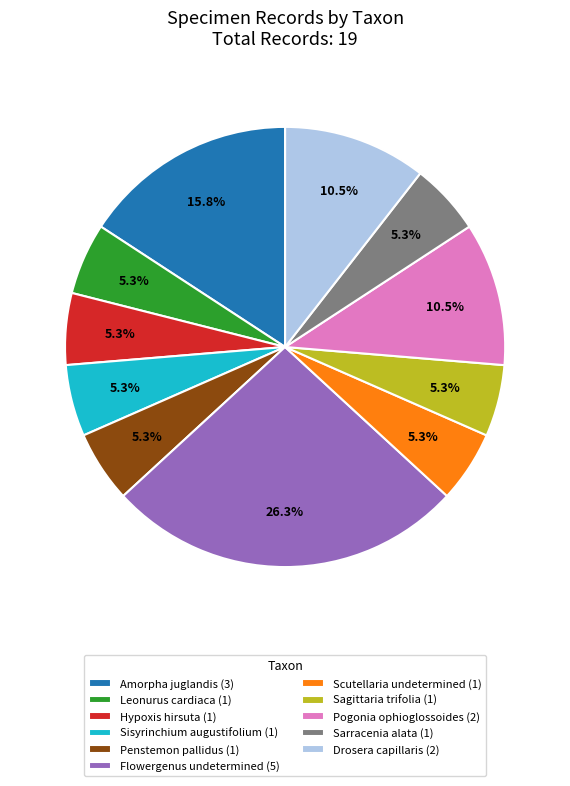

To the nearest percent, what portion does Sisyrinchium augustifolium represent?

5%